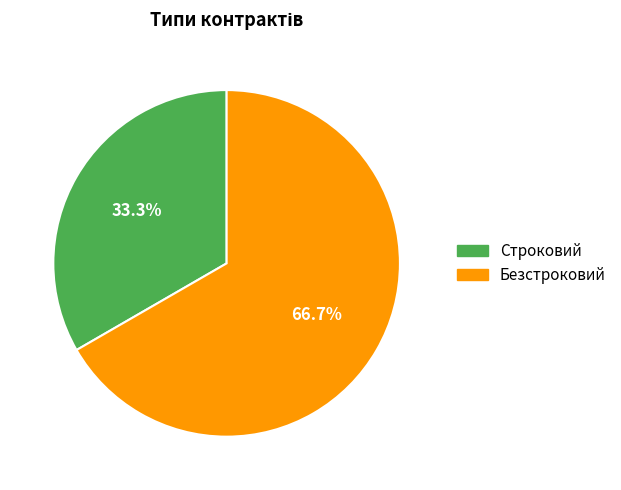

Combined, what portion of the pie is Безстроковий and Строковий?

100.0%